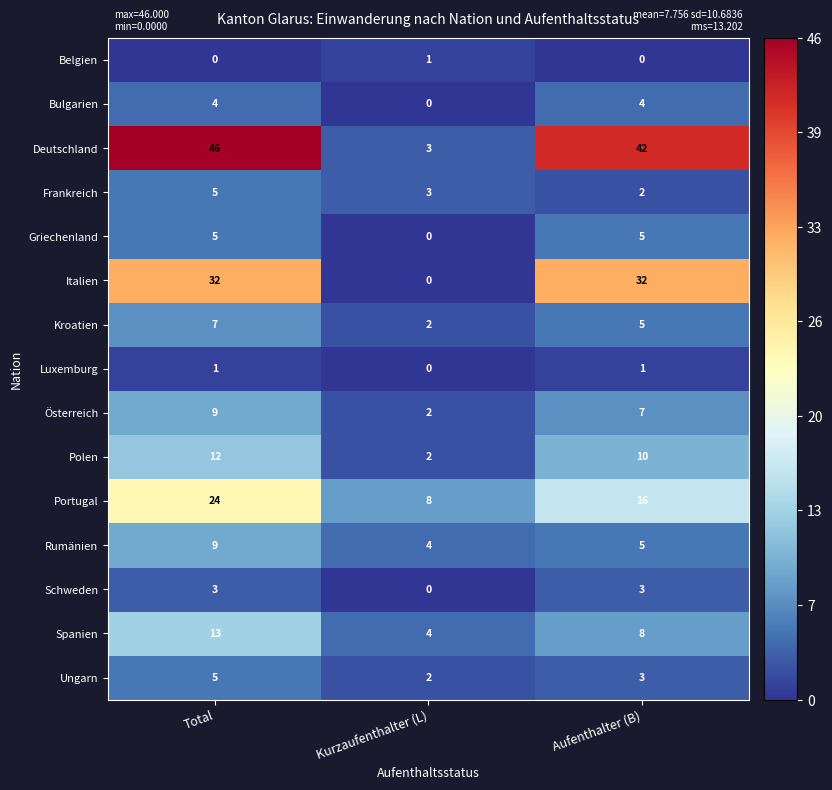

What is the sum of the Italien values at Total and Kurzaufenthalter (L)?

32